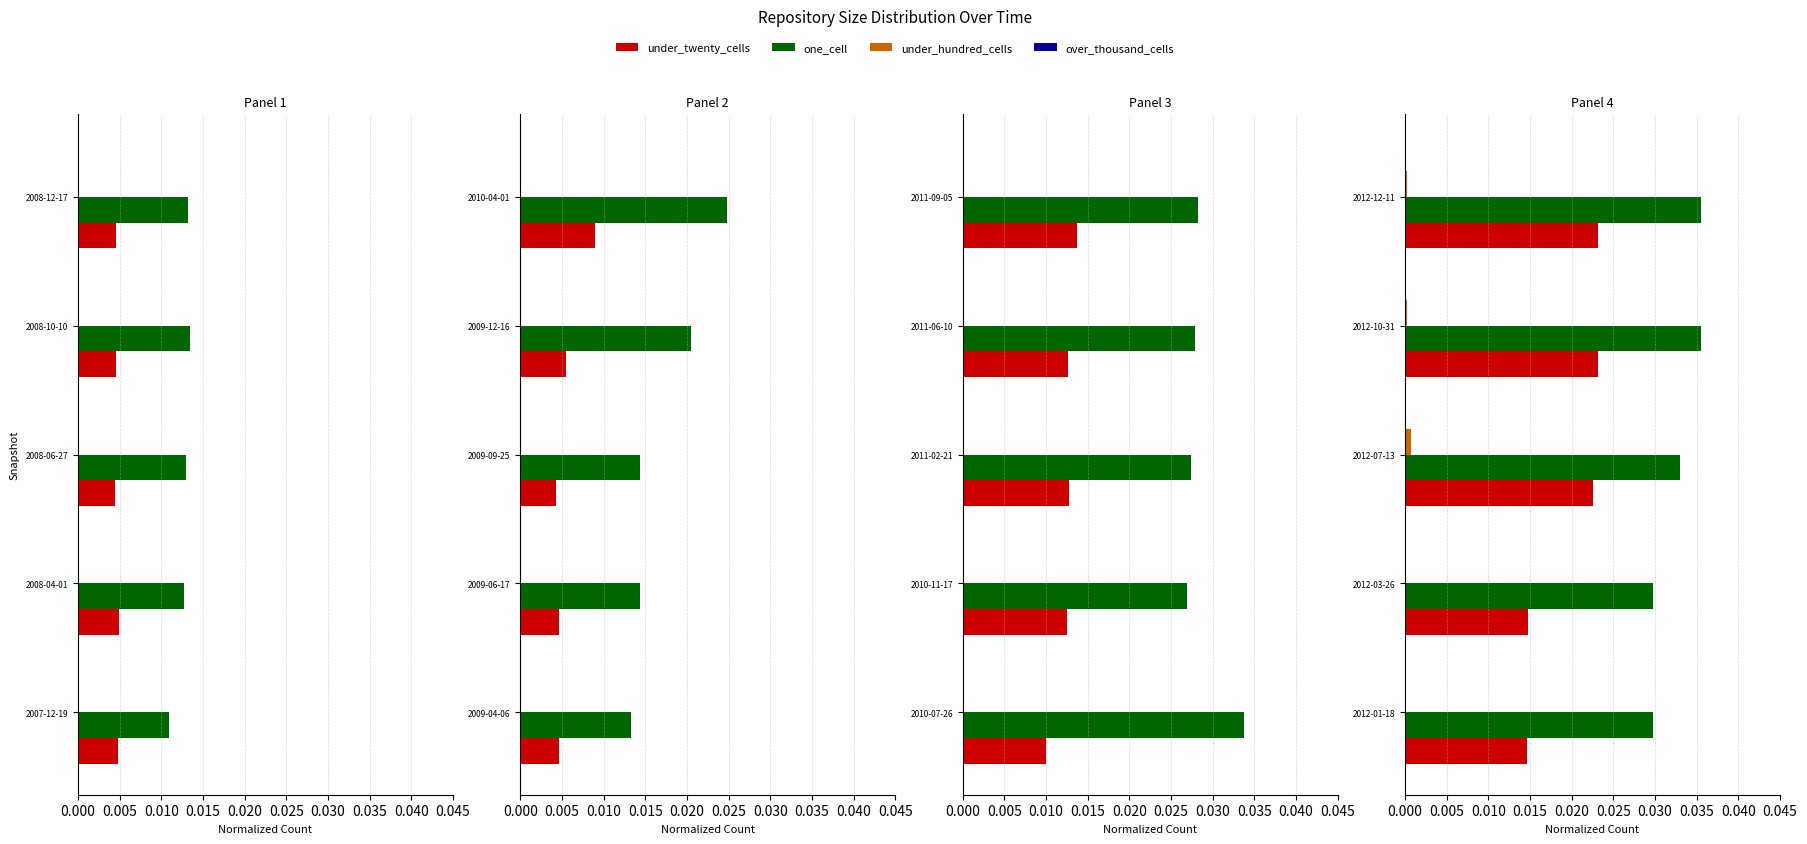

True or false: under_hundred_cells has a value of 0.0 at 2012-03-26.

False